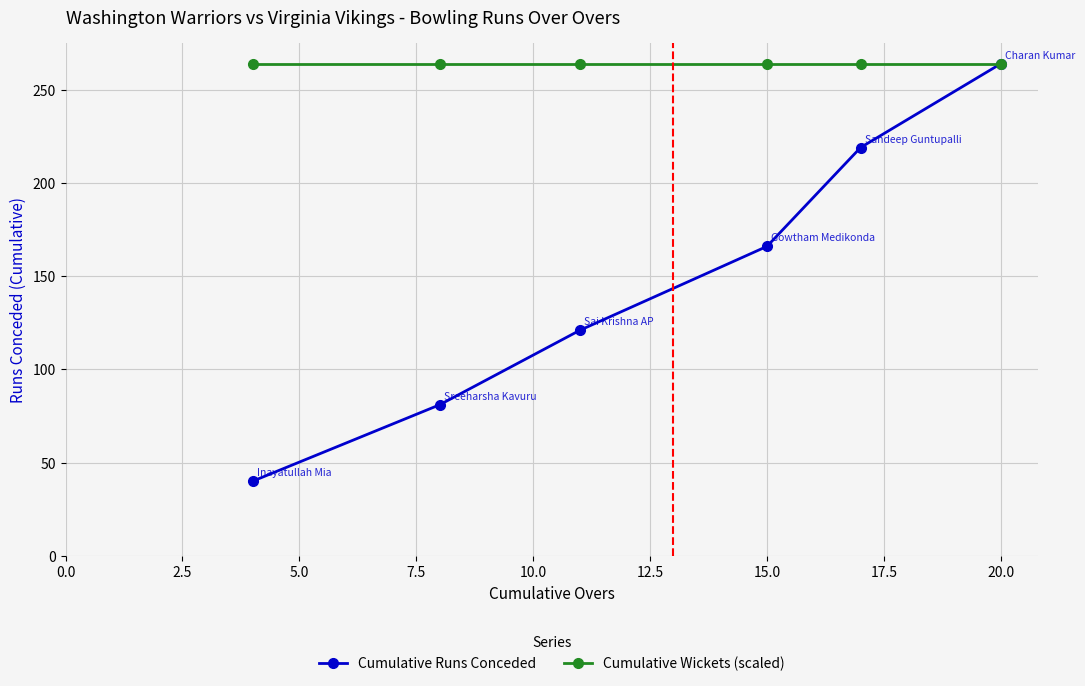

List the series in order of their overall mean, lowest first.

Cumulative Runs Conceded, Cumulative Wickets (scaled)